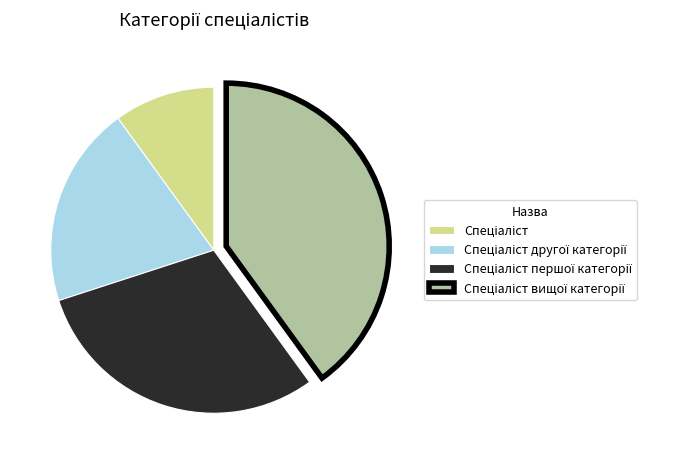

Is there any slice that represents more than half of the pie?

No